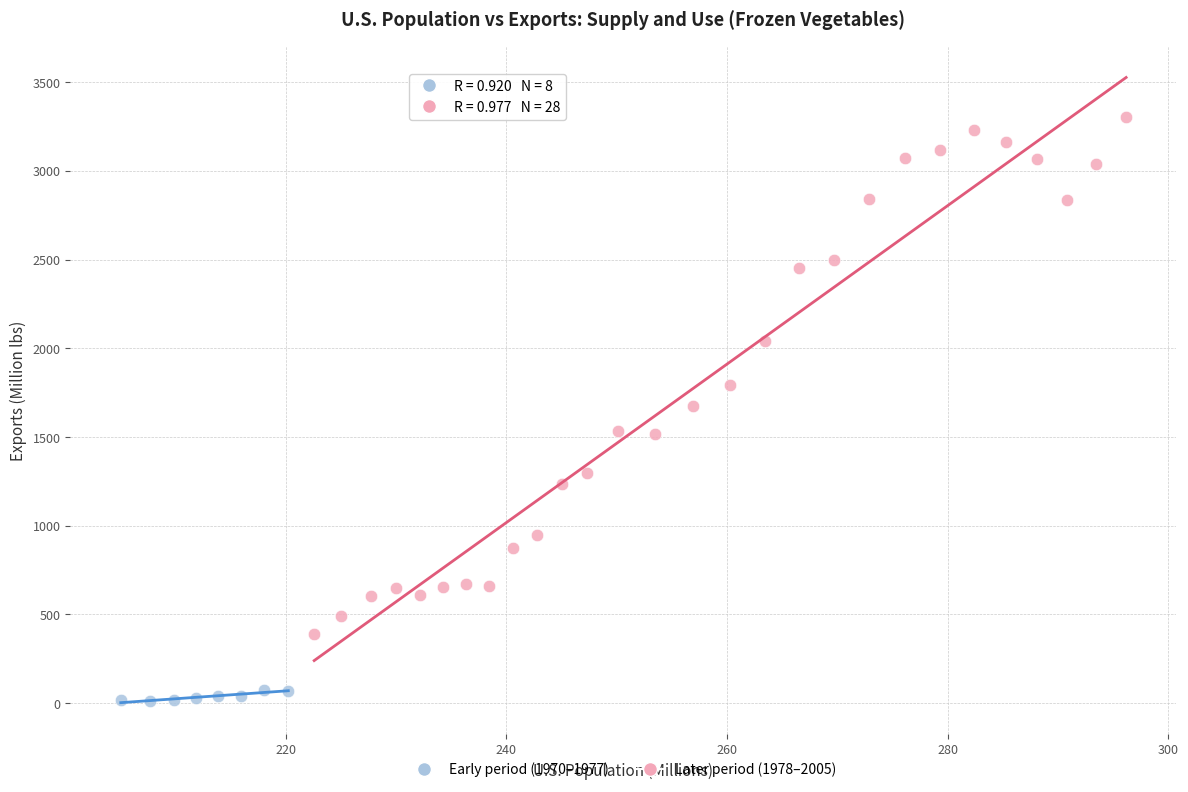

Which series contains the highest Y value?

Later period (1978–2005)